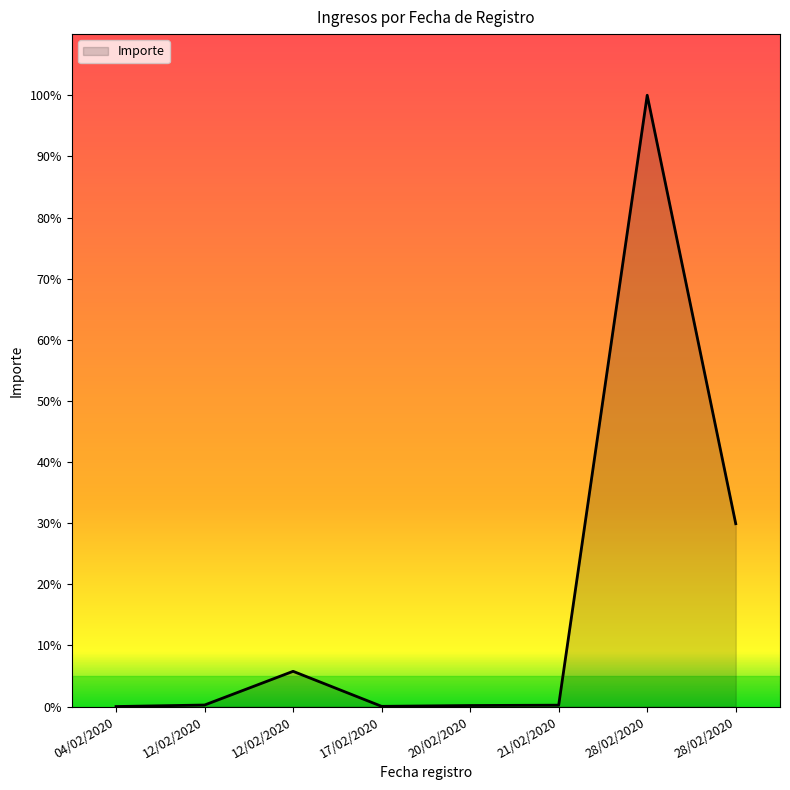

Rank the categories by value from lowest to highest.

04/02/2020, 17/02/2020, 20/02/2020, 21/02/2020, 12/02/2020, 12/02/2020, 28/02/2020, 28/02/2020